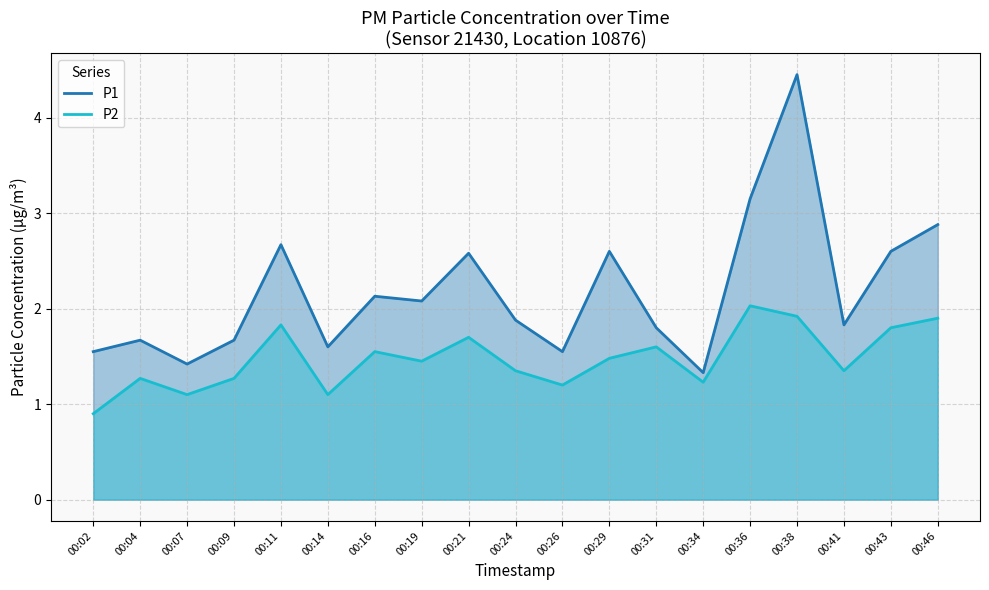

Which has a higher value, 00:31 or 00:36?

00:36